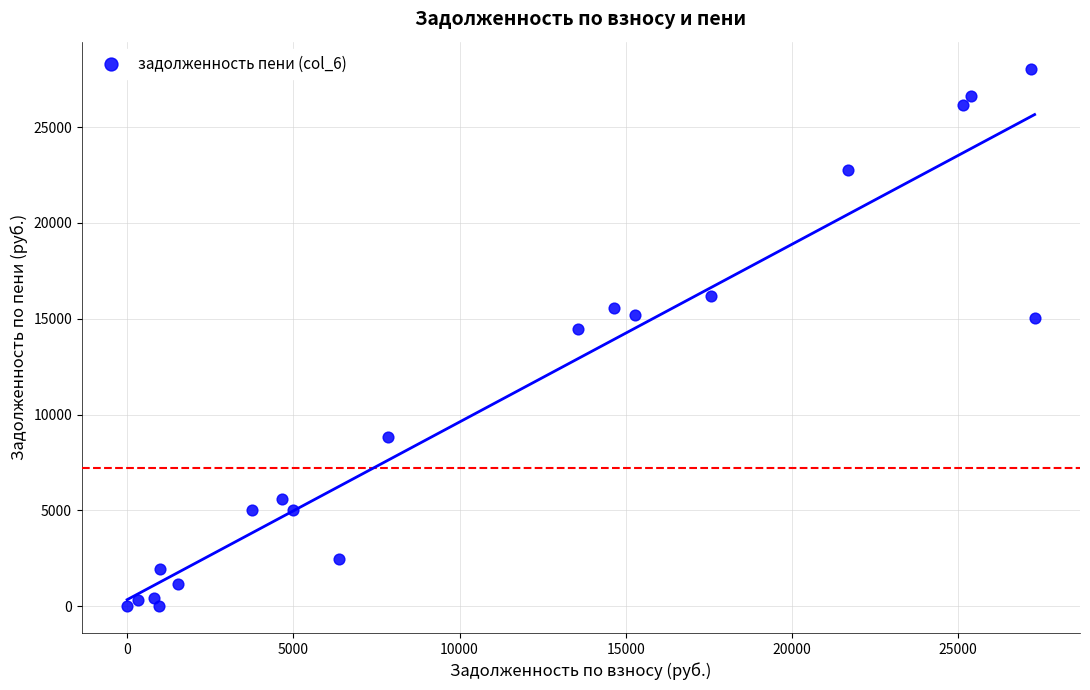

What is the range of X values (max minus min)?

27298.5